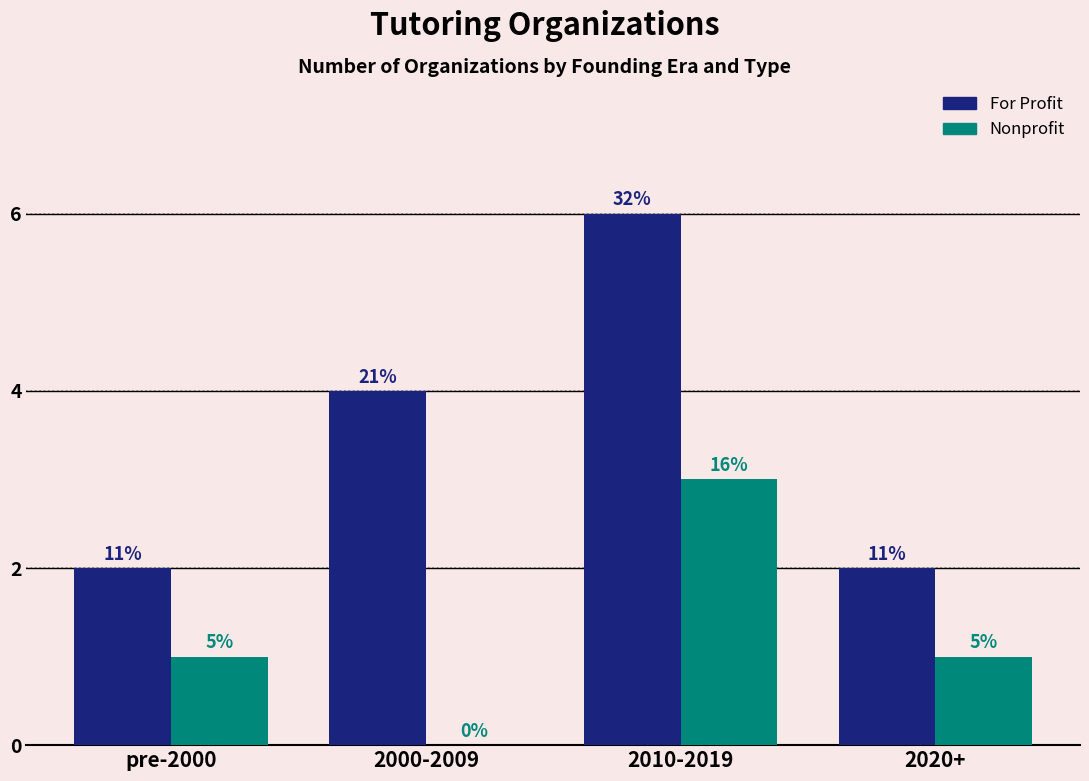

Reading right to left, transcribe all the data shown in this chart.

For Profit: 2	6	4	2
Nonprofit: 1	3	0	1